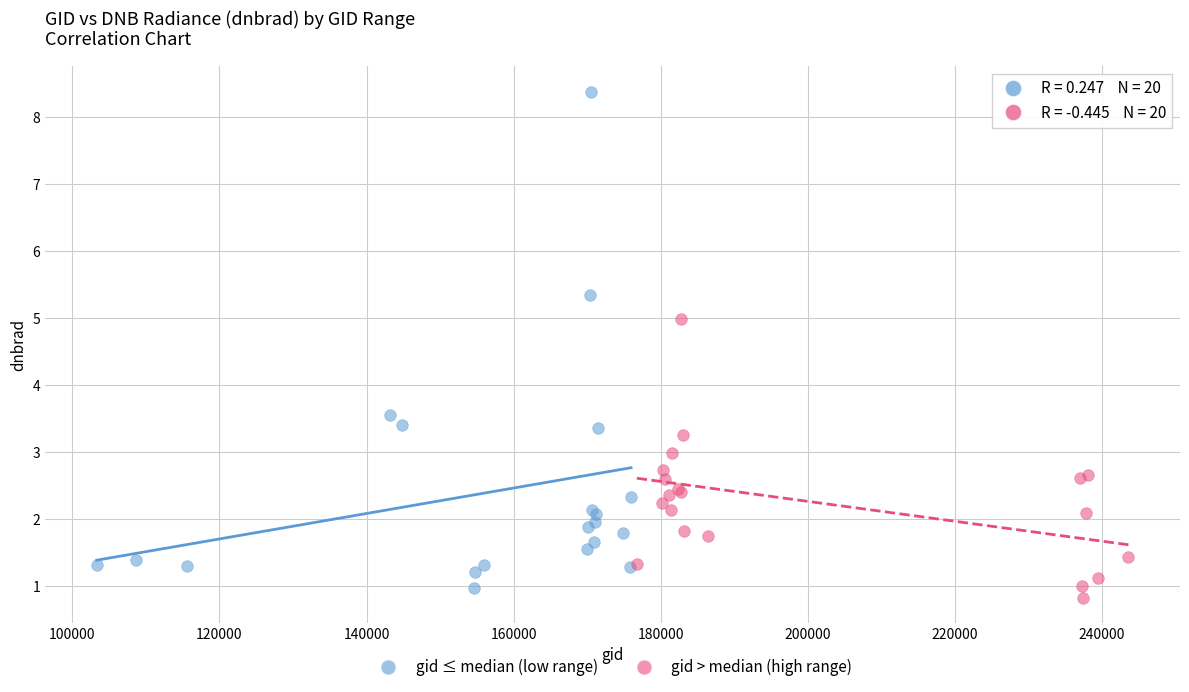

What are all the series names shown in the legend?

gid ≤ median (low range), gid > median (high range)